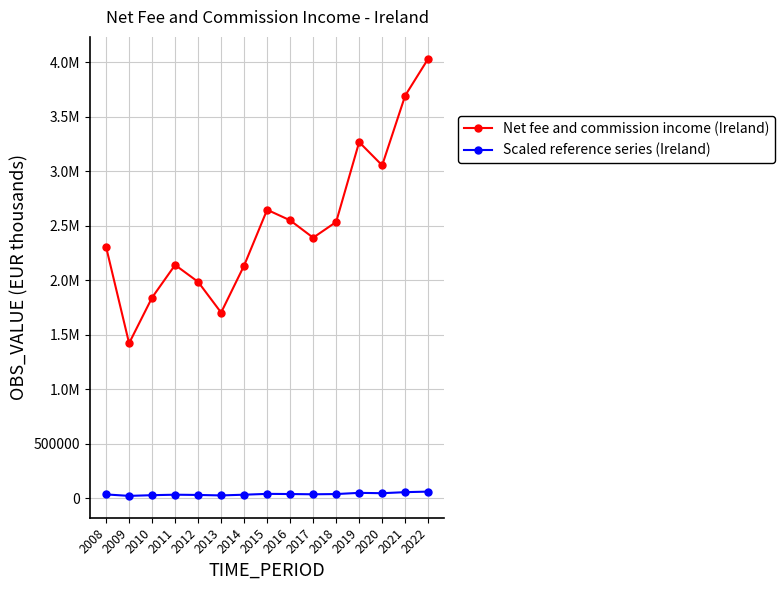

Does the chart display data point markers on the line(s)?

Yes